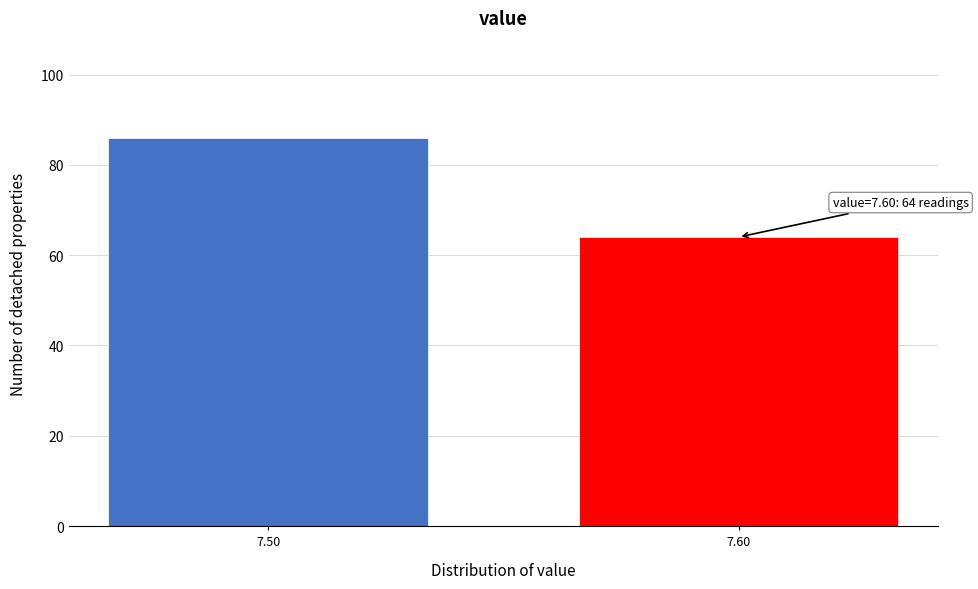

Reading left to right, extract all data points from this chart.

7.50=86	7.60=64